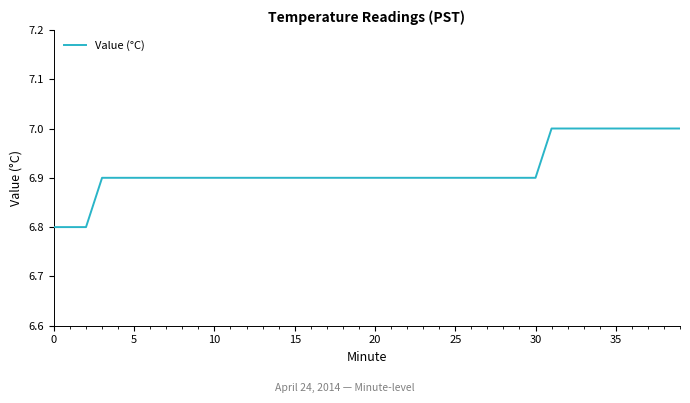

What is the maximum value shown in the chart?

7.0